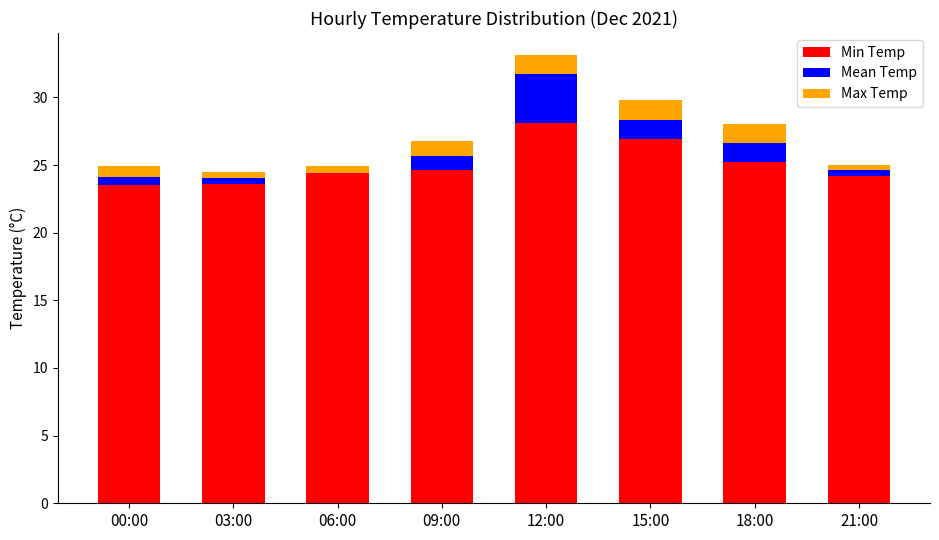

What is the total value across all series at 09:00?

26.8